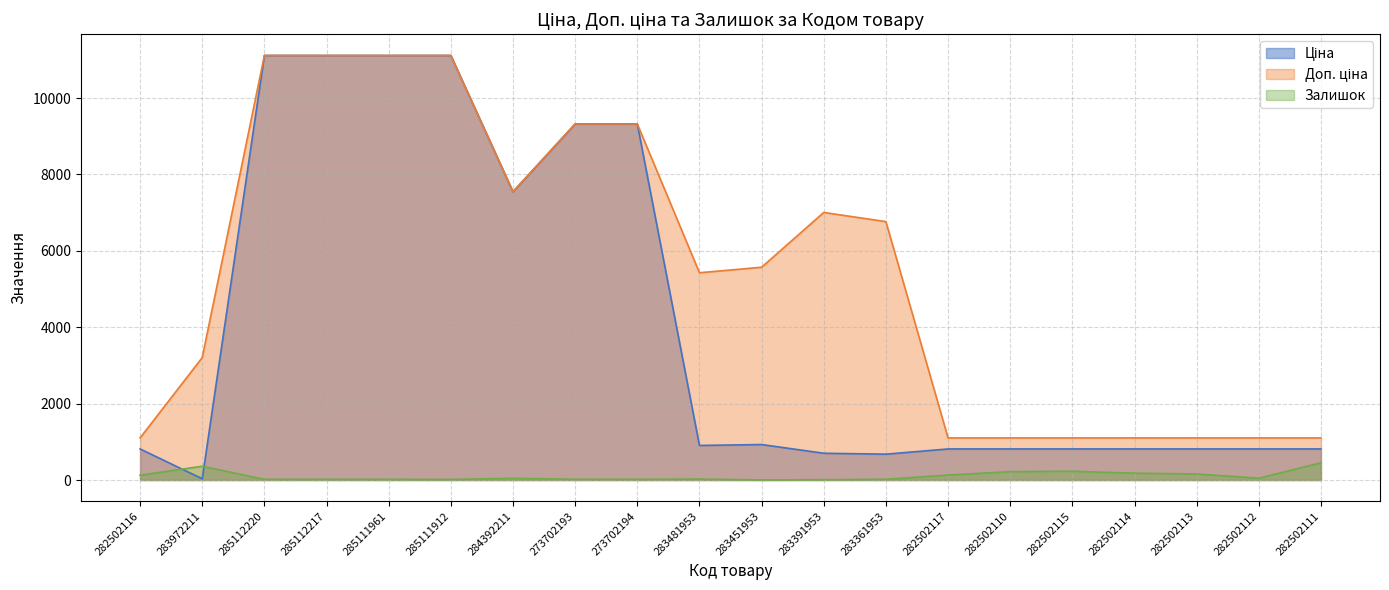

What is the difference between the Доп. ціна values at 283481953 and 285111961?

5687.7